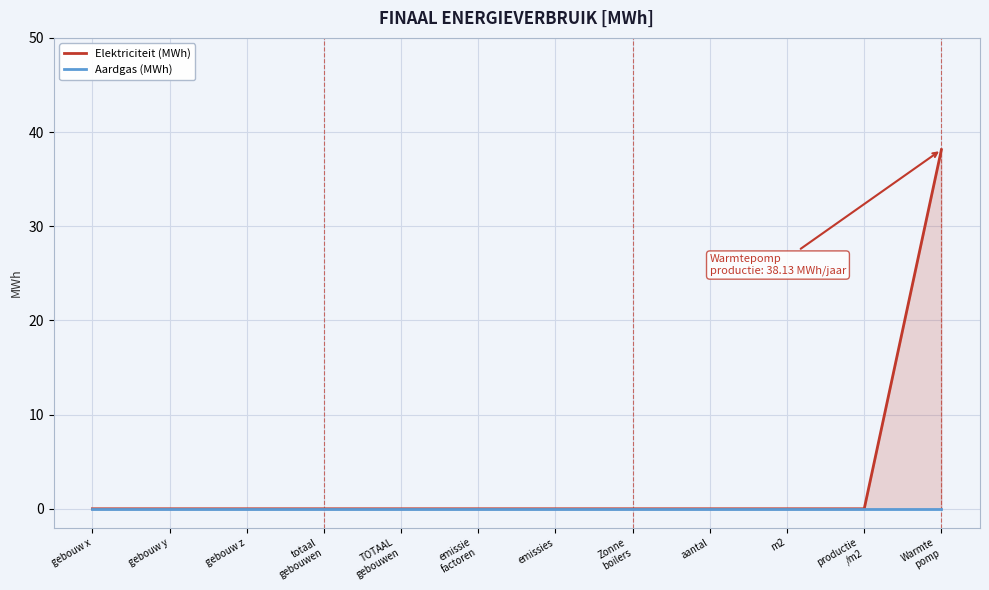

What are all the series names shown in the legend?

Elektriciteit (MWh), Aardgas (MWh)